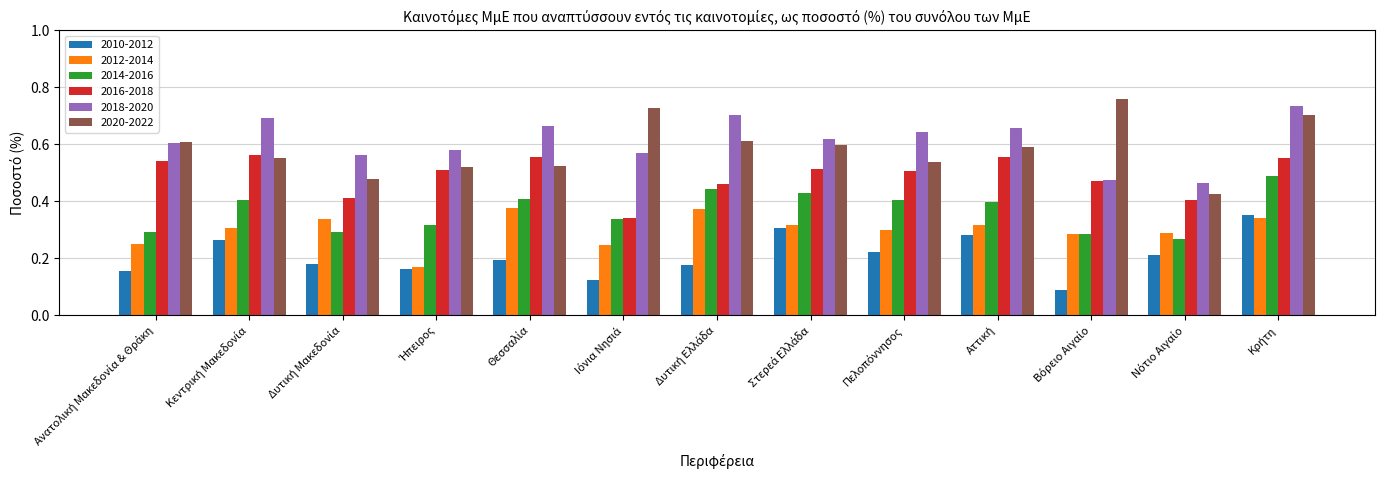

List the series in order of their peak value, highest first.

2020-2022, 2018-2020, 2016-2018, 2014-2016, 2012-2014, 2010-2012